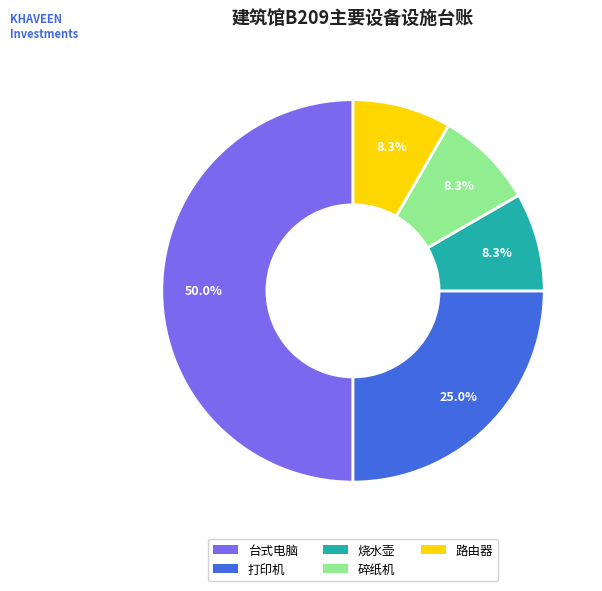

True or false: 烧水壶 accounts for 8% of the total.

True